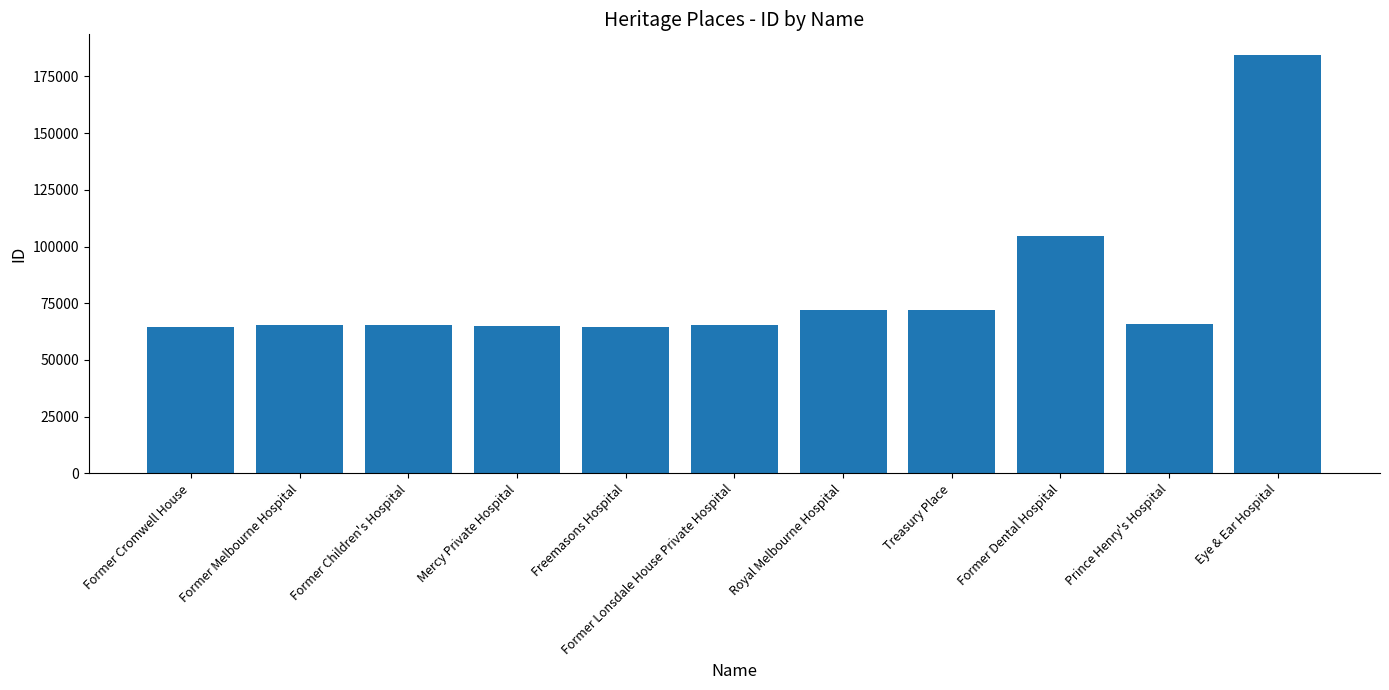

What position from the left is Eye & Ear Hospital?

11